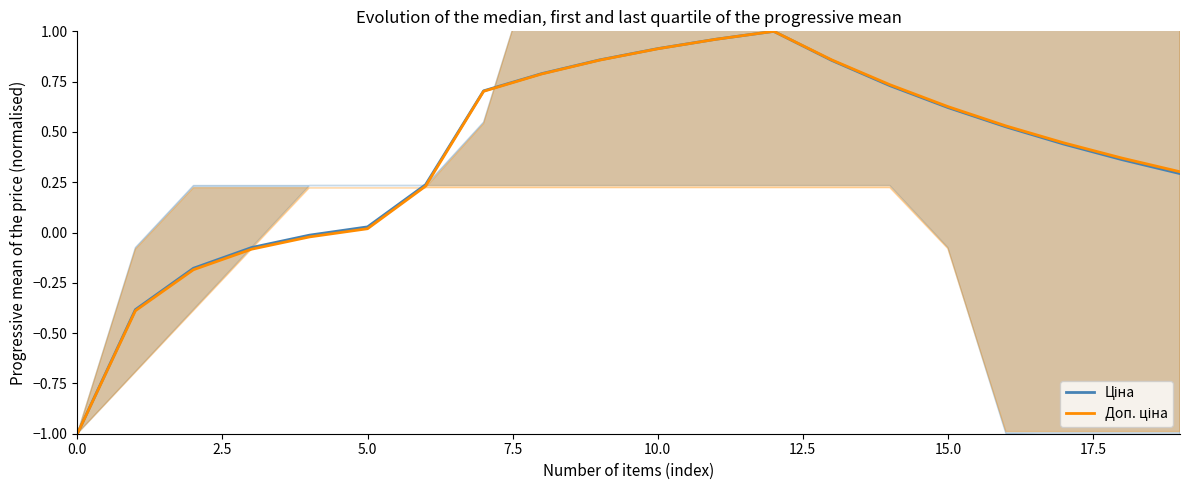

How many distinct data groups are displayed?

2